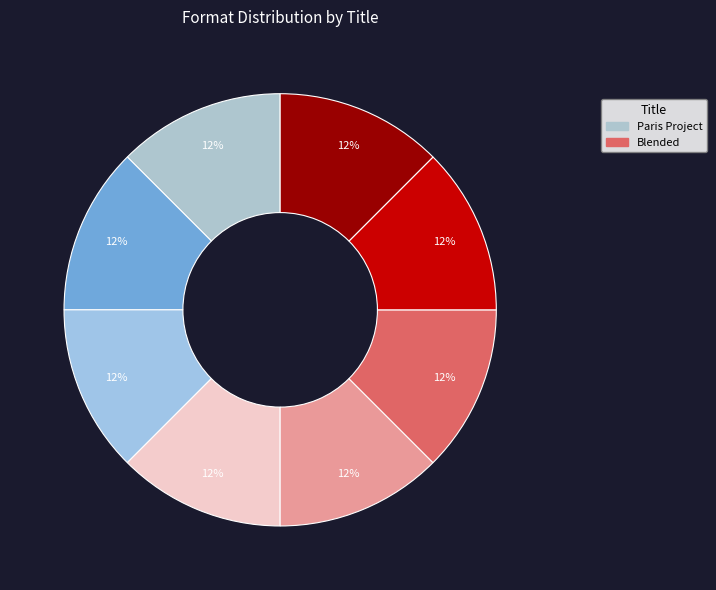

How many slices are in this pie chart?

8